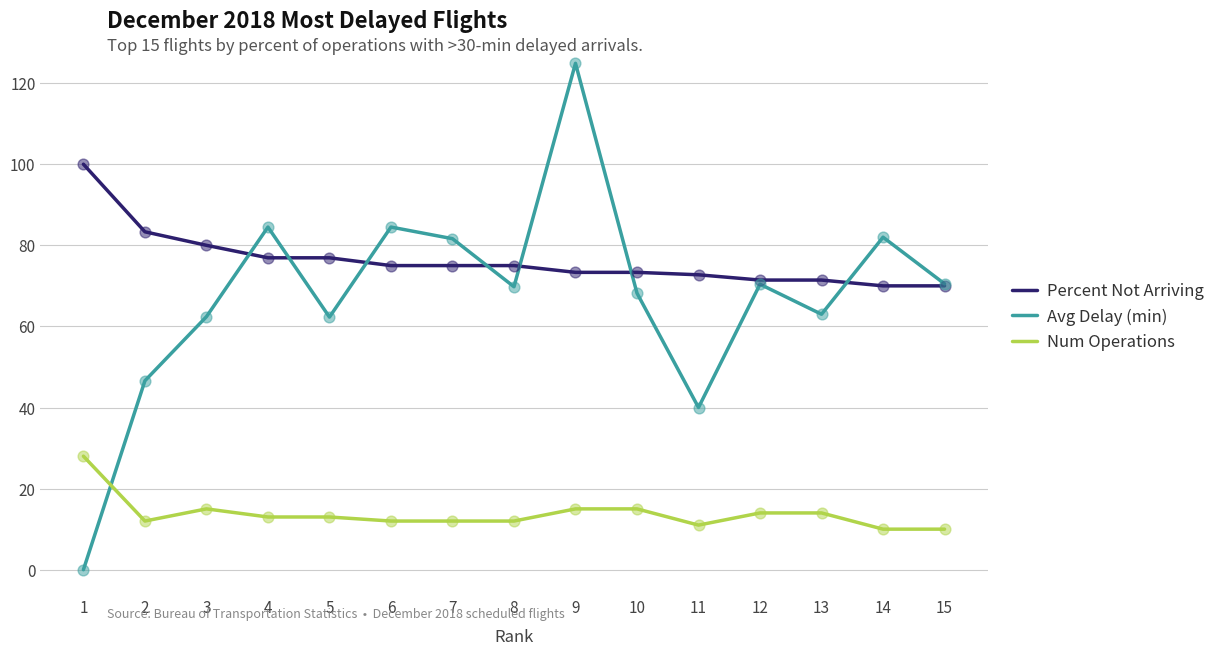

Between 9 and 13, which series saw the biggest shift?

Avg Delay (min)